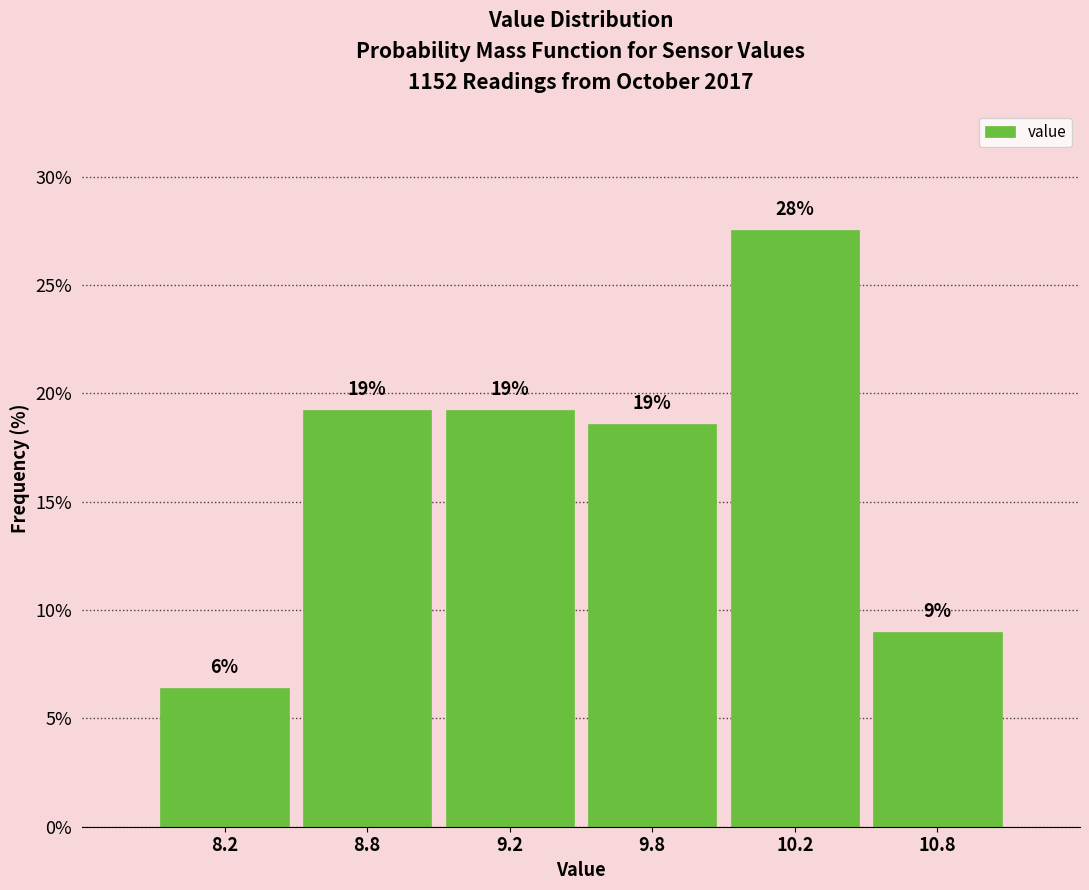

How many bars are there in total?

6